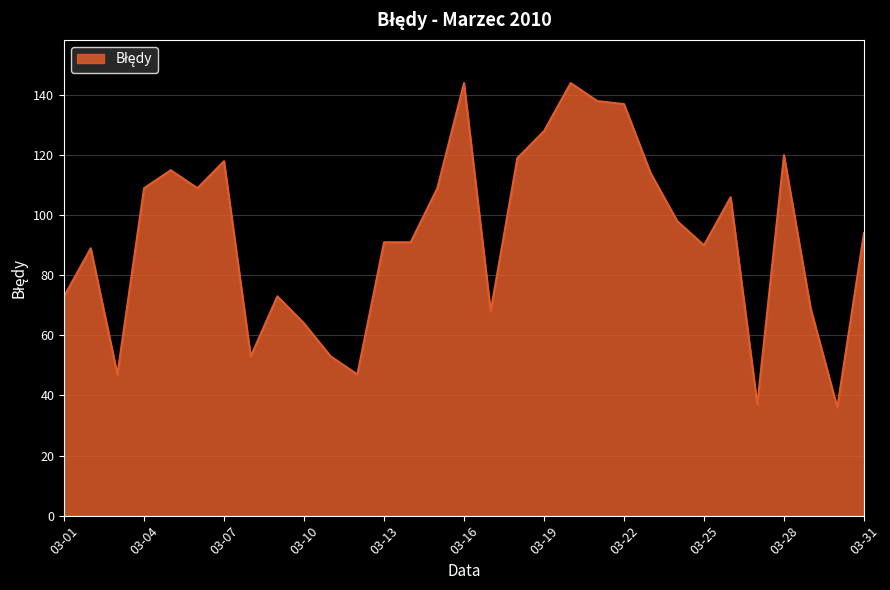

What is the smallest value displayed?

36